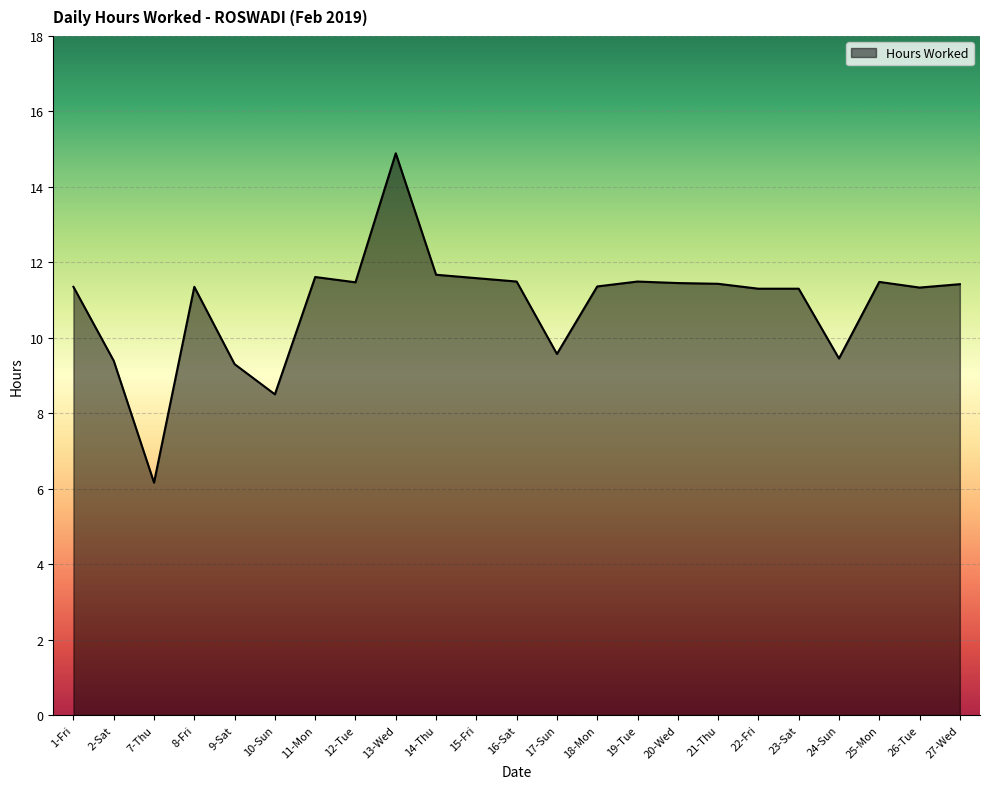

What is the sum of the values at 1-Fri and 21-Thu?

22.8